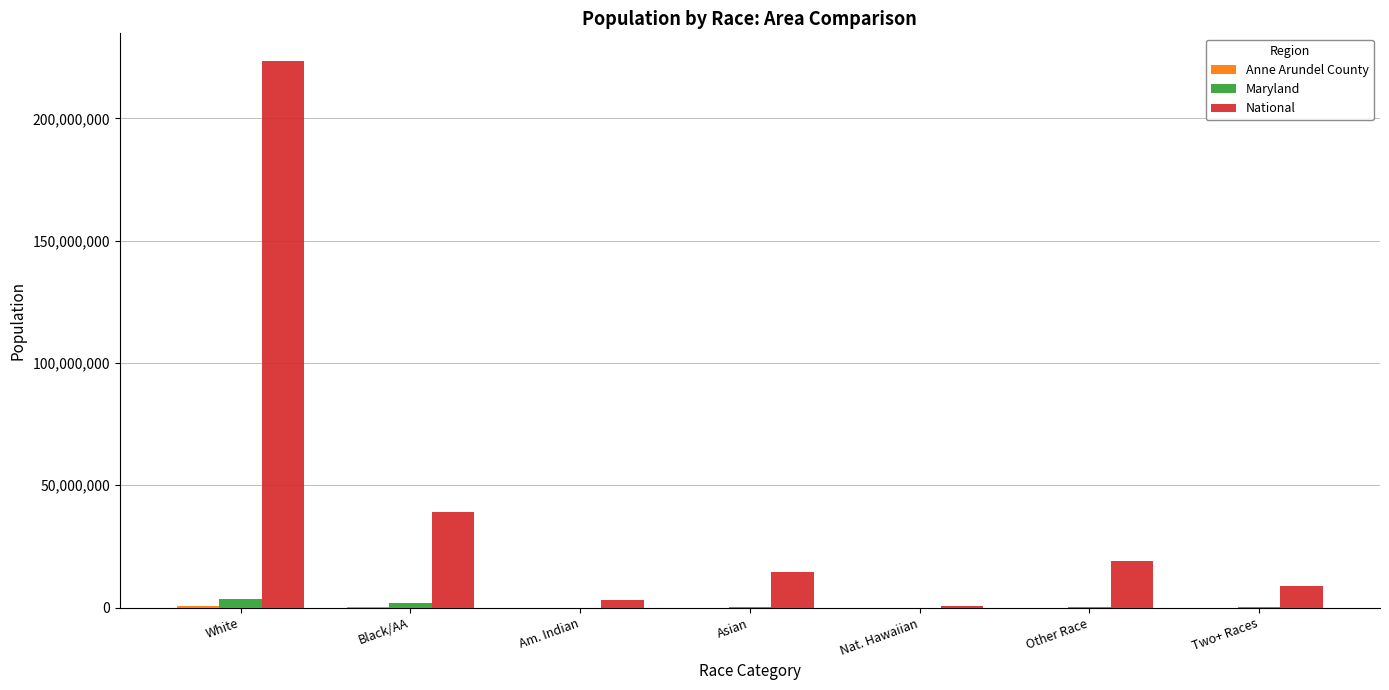

What is the maximum value shown in the chart?

223553265